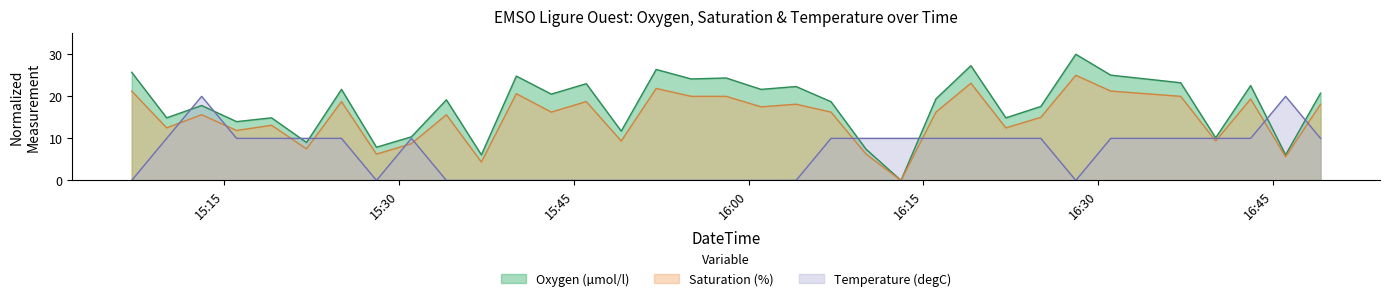

What is the approximate value of Temperature (degC) at 2019-06-16T15:13:04?

20.0